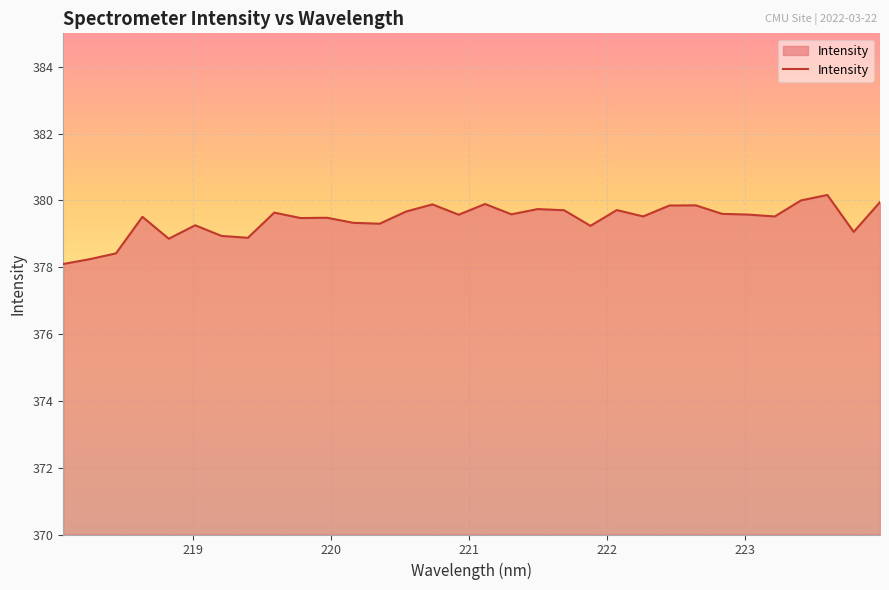

What is the smallest value displayed?

378.1